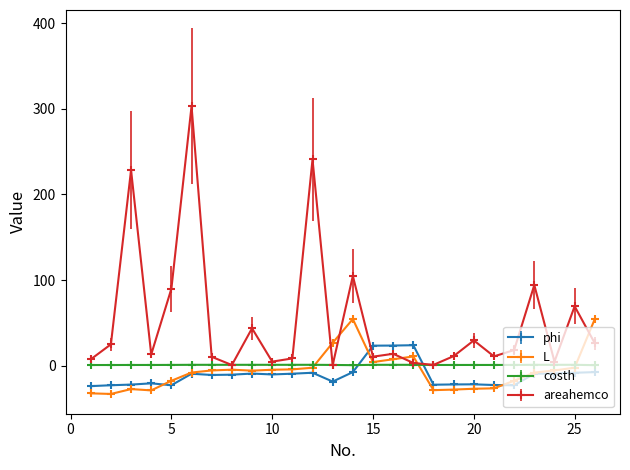

Which series has the largest total across all categories?

areahemco